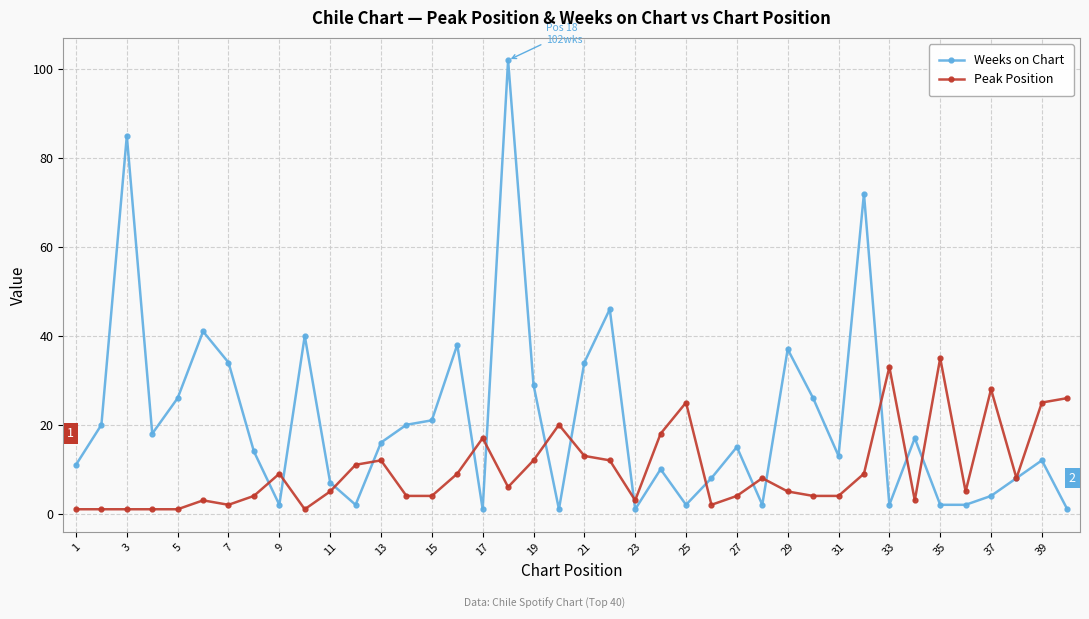

Is this an area chart (filled region under the line)?

No